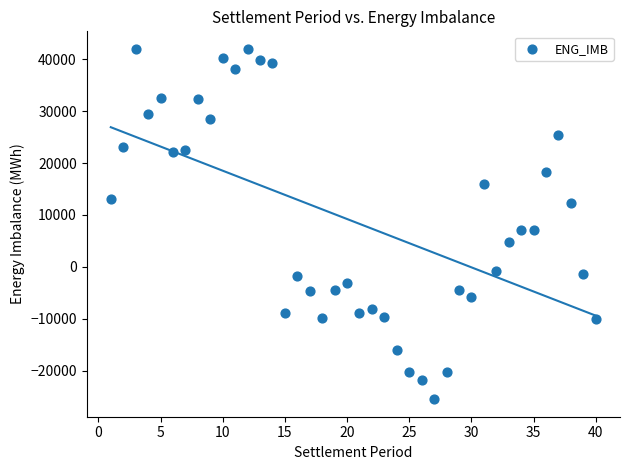

What is the range of X values (max minus min)?

39.0